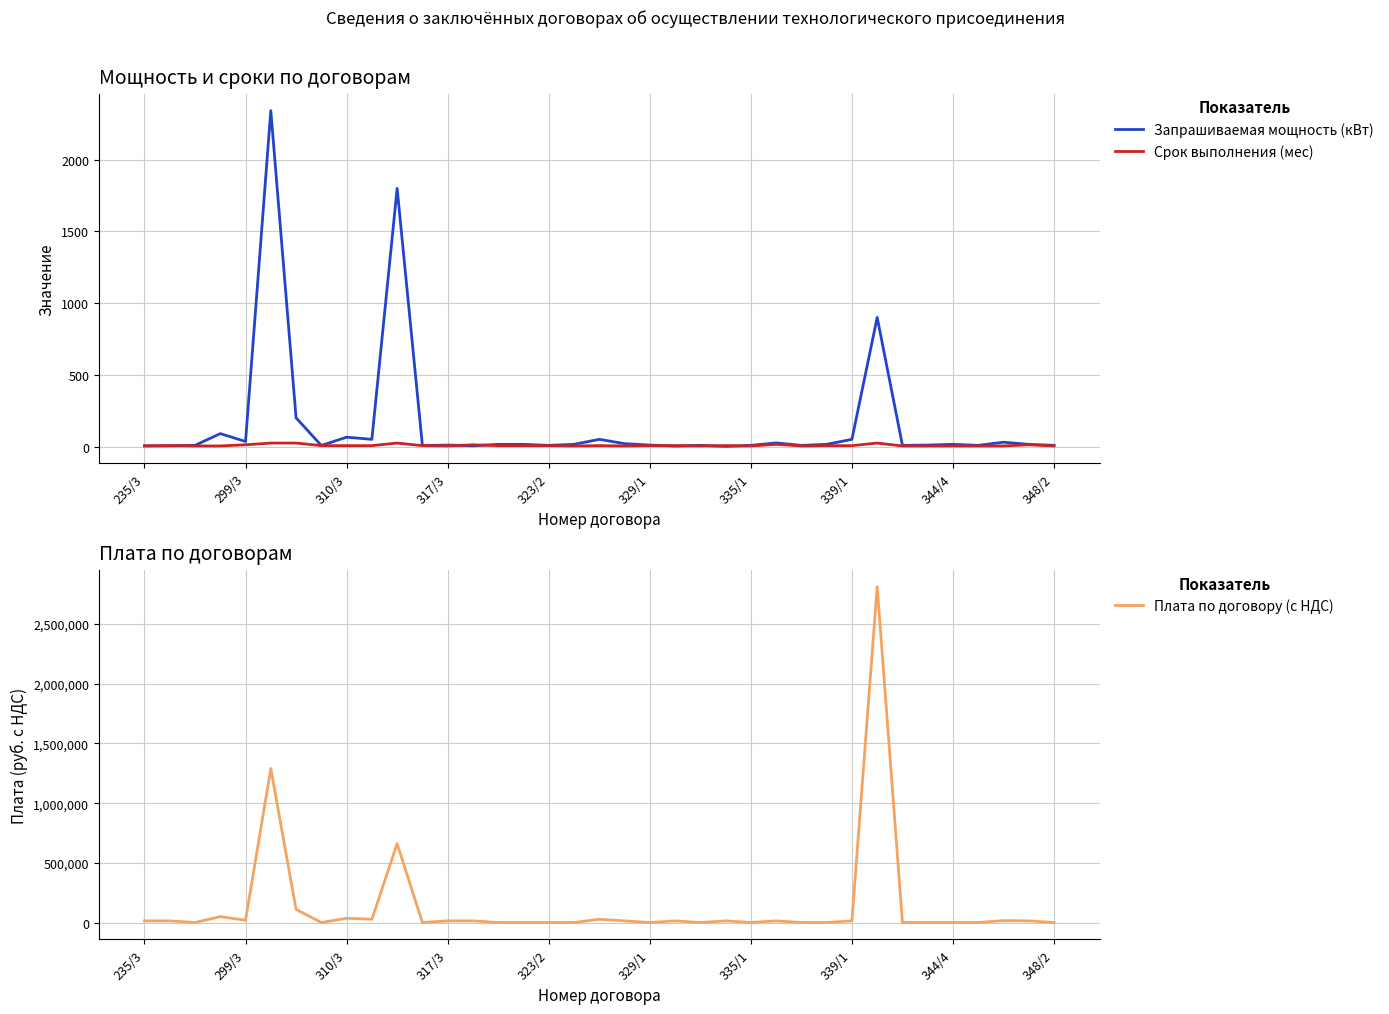

Where does the Срок выполнения (мес) series first go above 6?

299/3